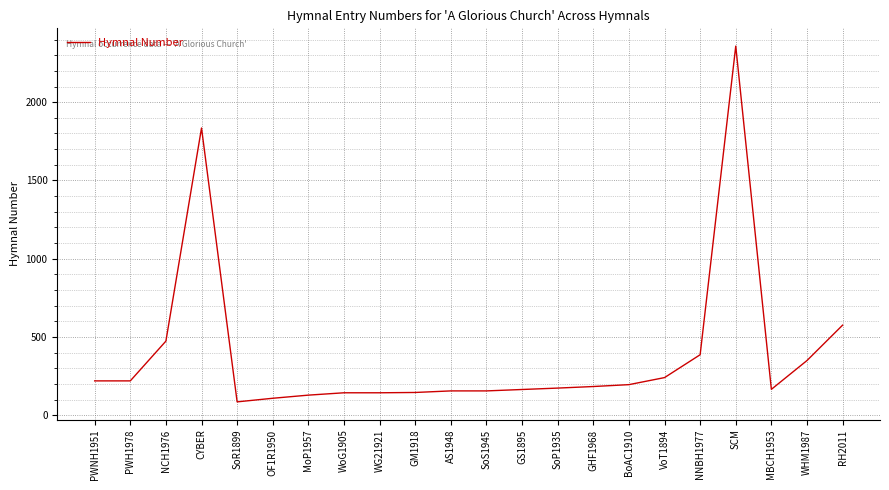

What is the difference between the maximum and second lowest values?

2249